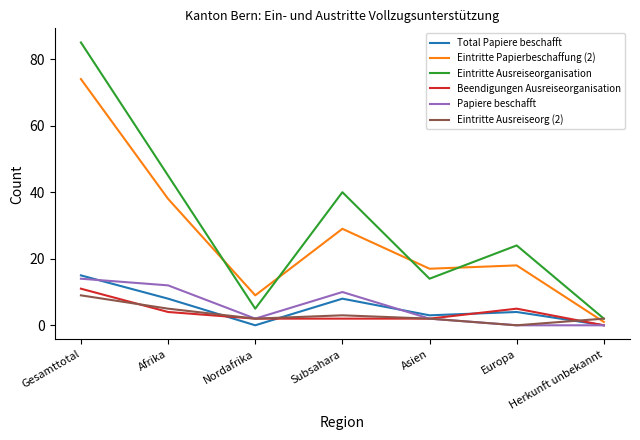

Between Afrika and Subsahara, which series saw the biggest shift?

Eintritte Papierbeschaffung (2)